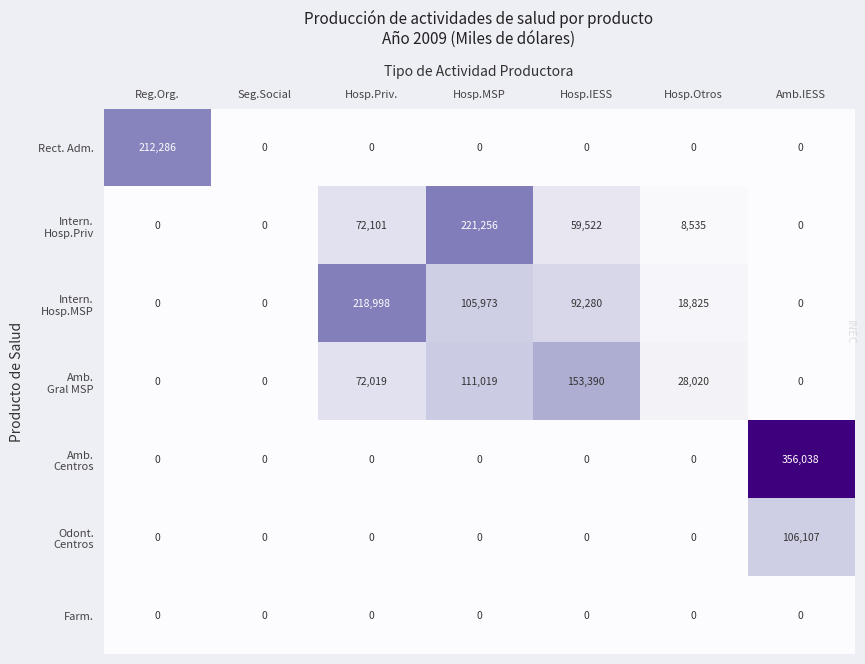

What is the total value across all series at Hosp.MSP?

438248